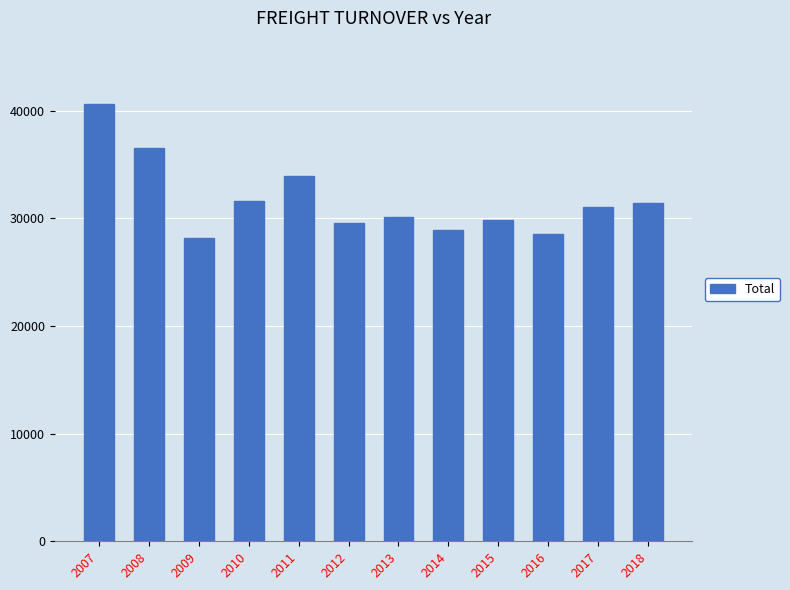

What is the sum of all values?

380299